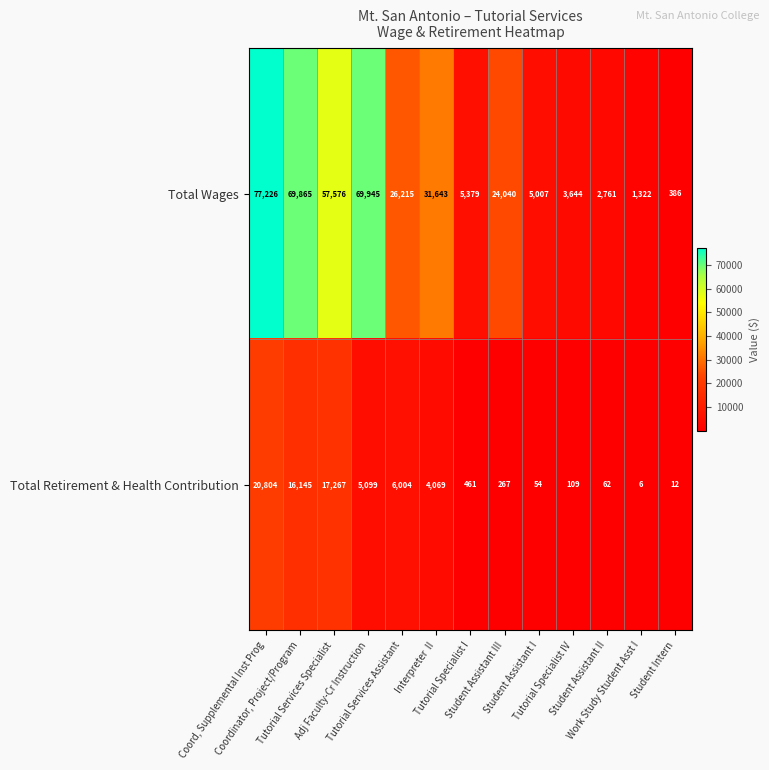

Rank the series by their maximum value, from lowest to highest.

Total Retirement & Health Contribution, Total Wages